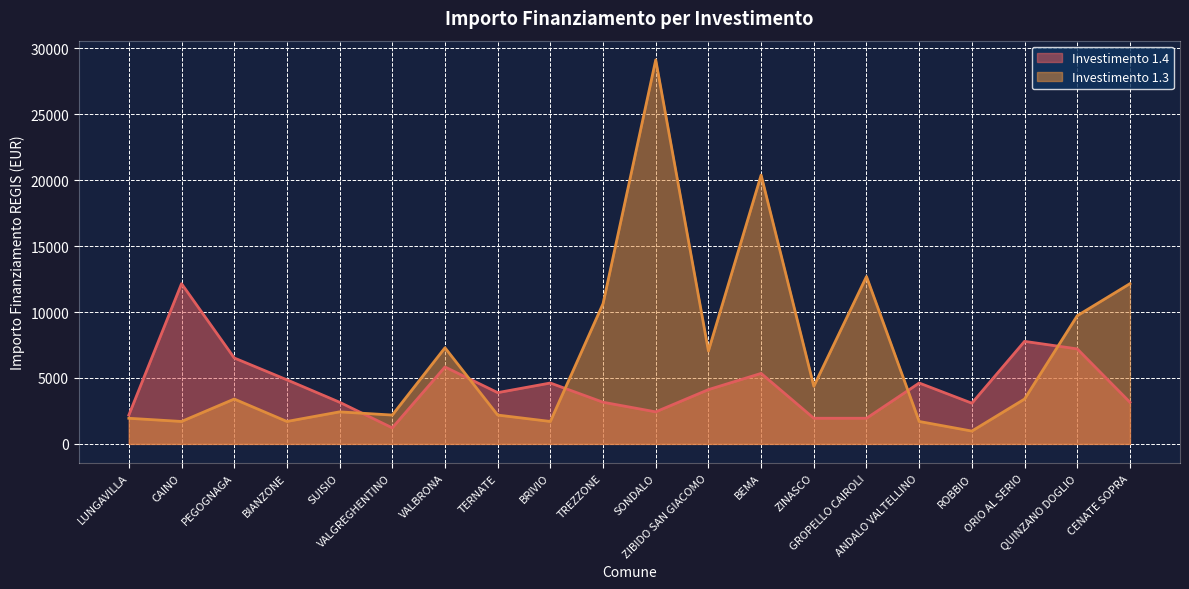

What is the difference between the maximum and minimum values in the 1.4 series?

10935